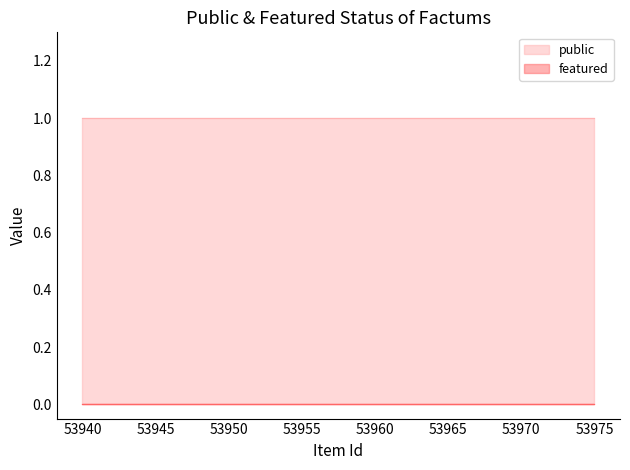

Between 53949 and 53942, which is larger?

53949